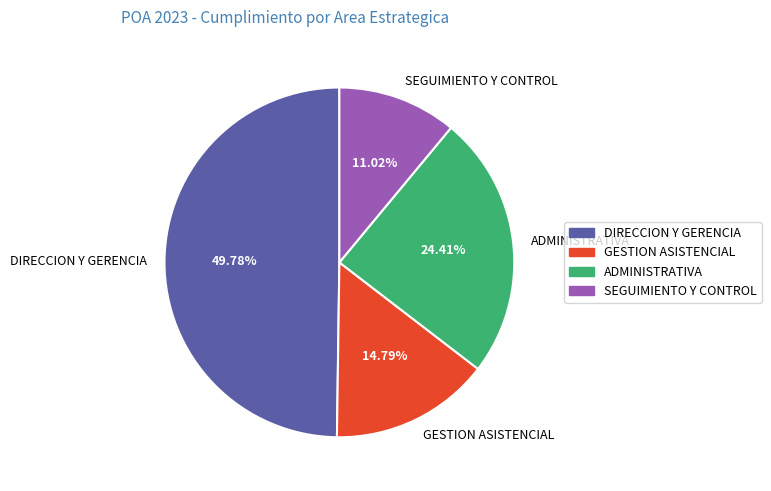

Which category has the smallest portion of the pie?

SEGUIMIENTO Y CONTROL